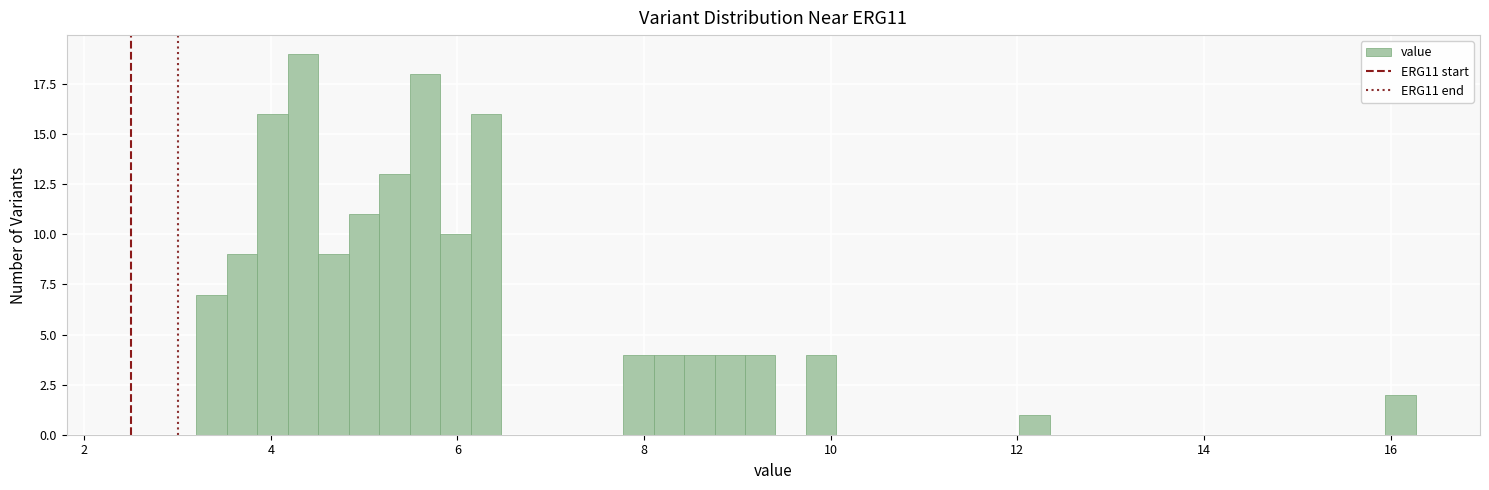

Read against the x-axis, roughly where is the centre of the tallest bar?

4.4